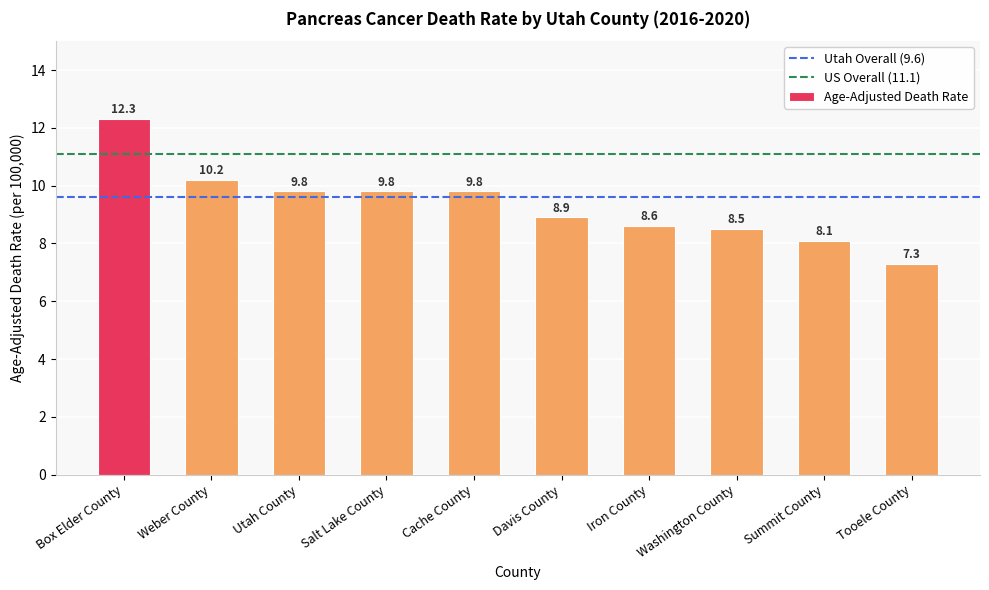

Which category has the highest value across all series?

Box Elder County